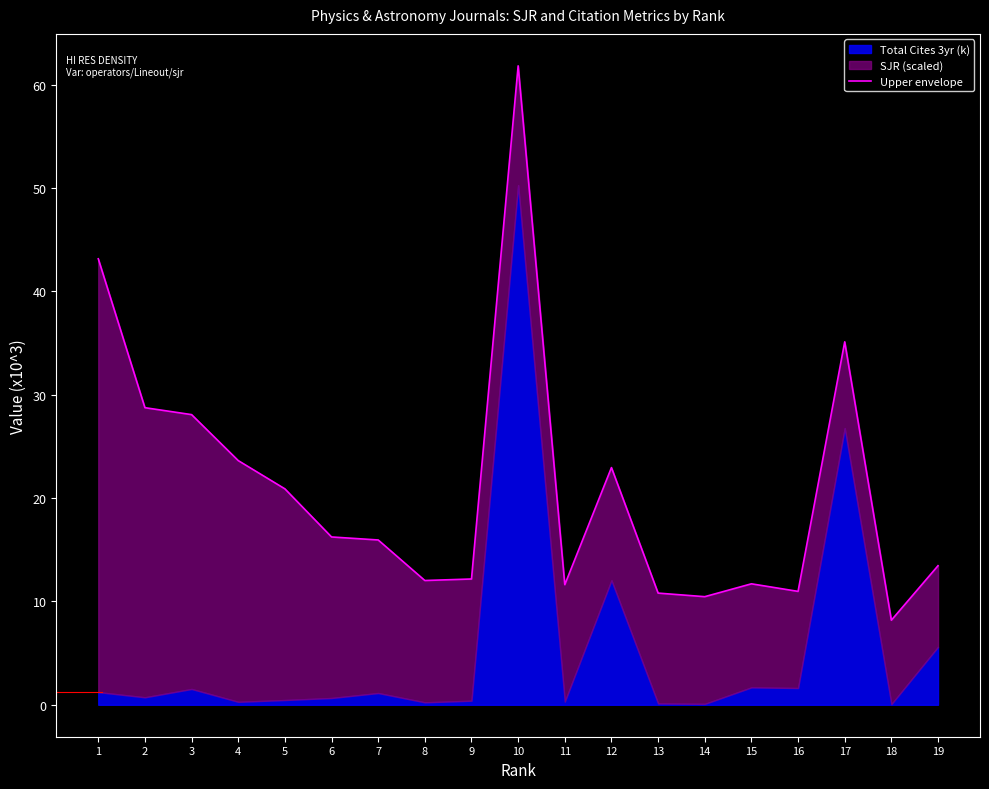

At which label is the value closest to 35?

17